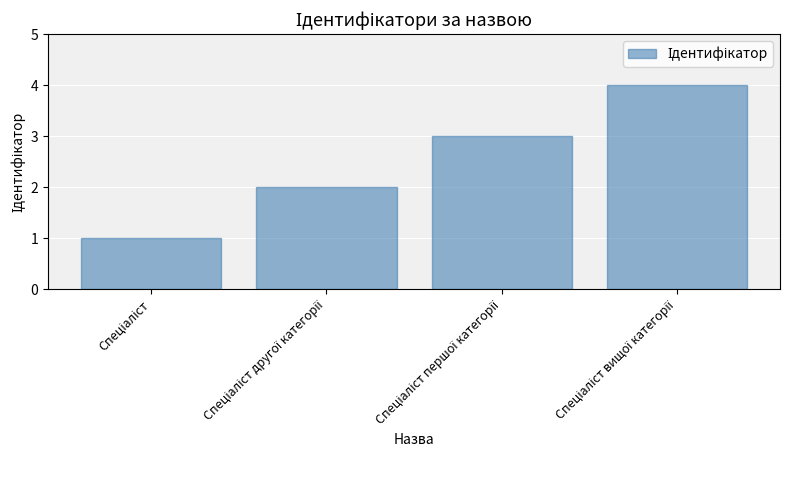

What is the maximum value shown in the chart?

4